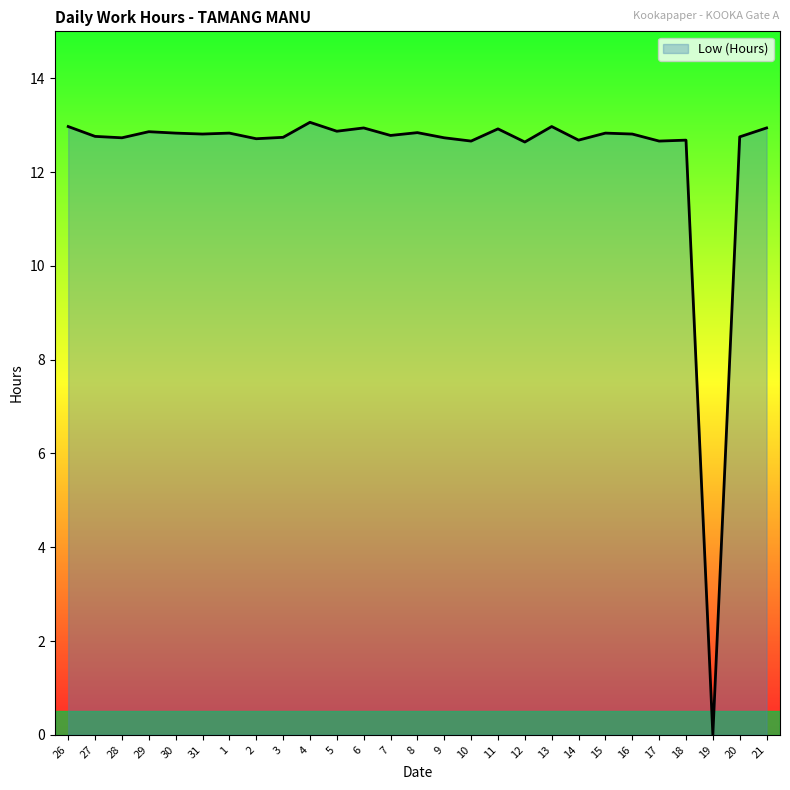

Which label corresponds to the smallest value in the chart?

19